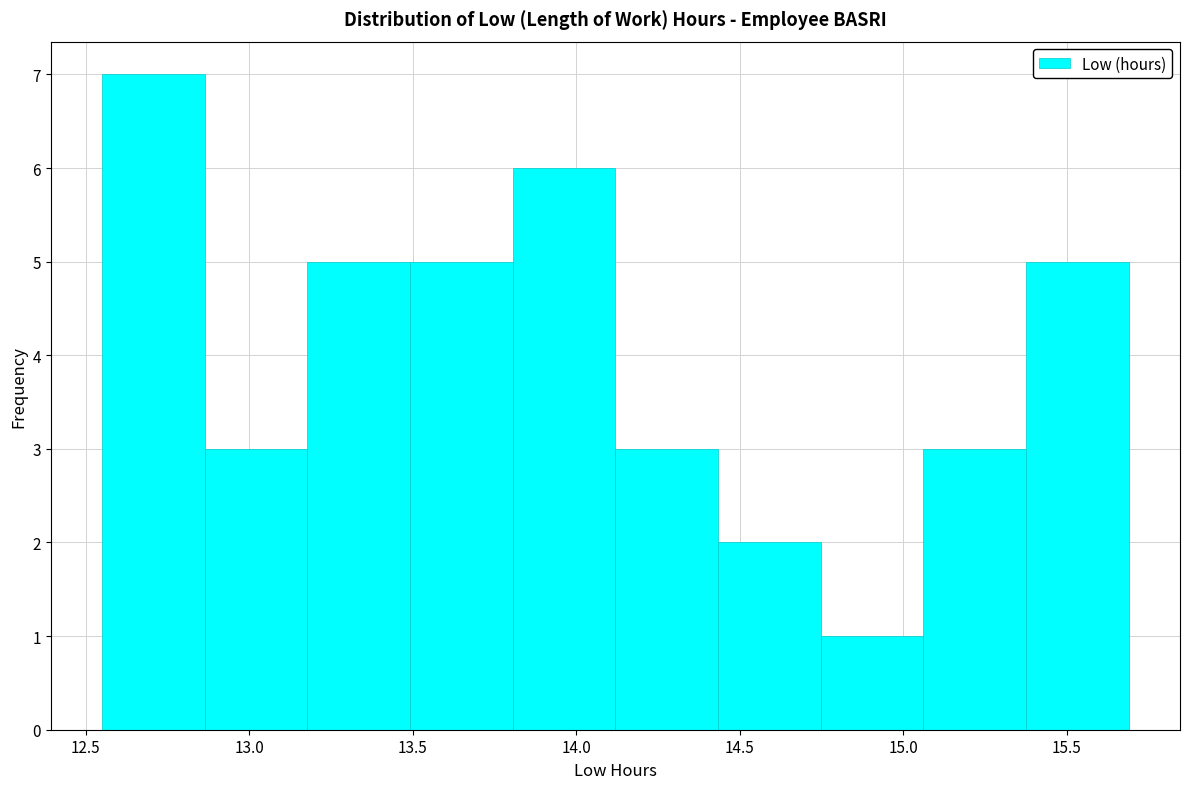

Over which range of the x-axis is the bar tallest?

12.55 to 12.85